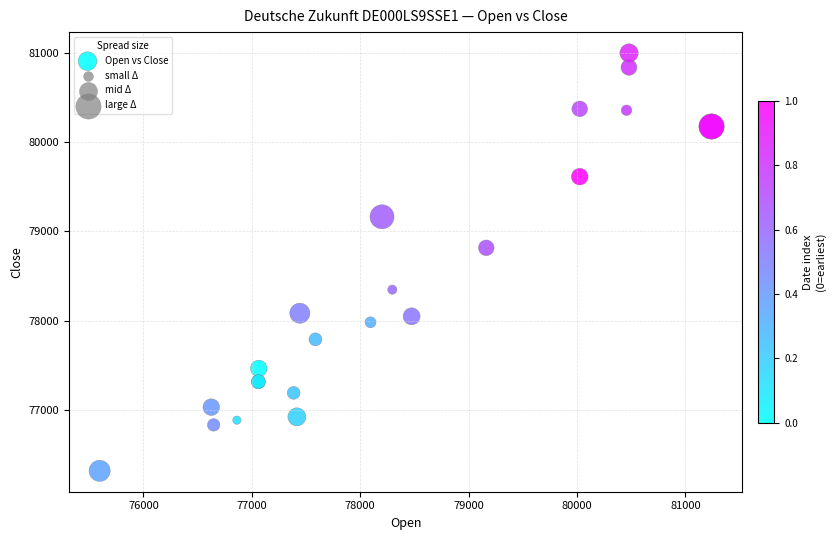

What Y value in the scatter plot is closest to 78657?

78815